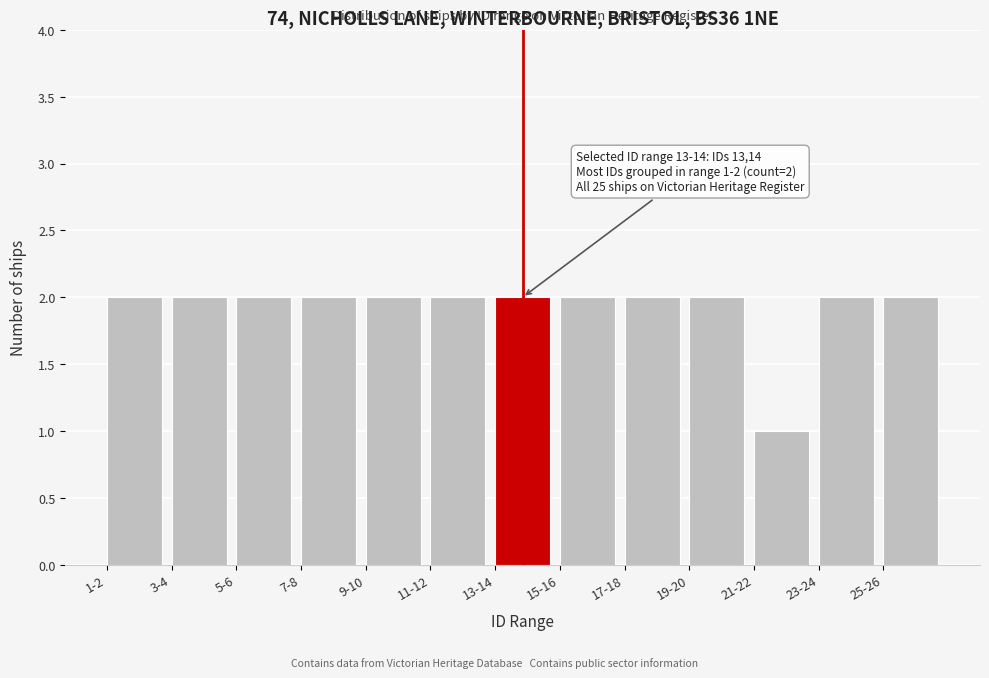

Reading left to right, extract all data points from this chart.

1-2=2	3-4=2	5-6=2	7-8=2	9-10=2	11-12=2	13-14=2	15-16=2	17-18=2	19-20=2	21-22=1	23-24=2	25-26=2